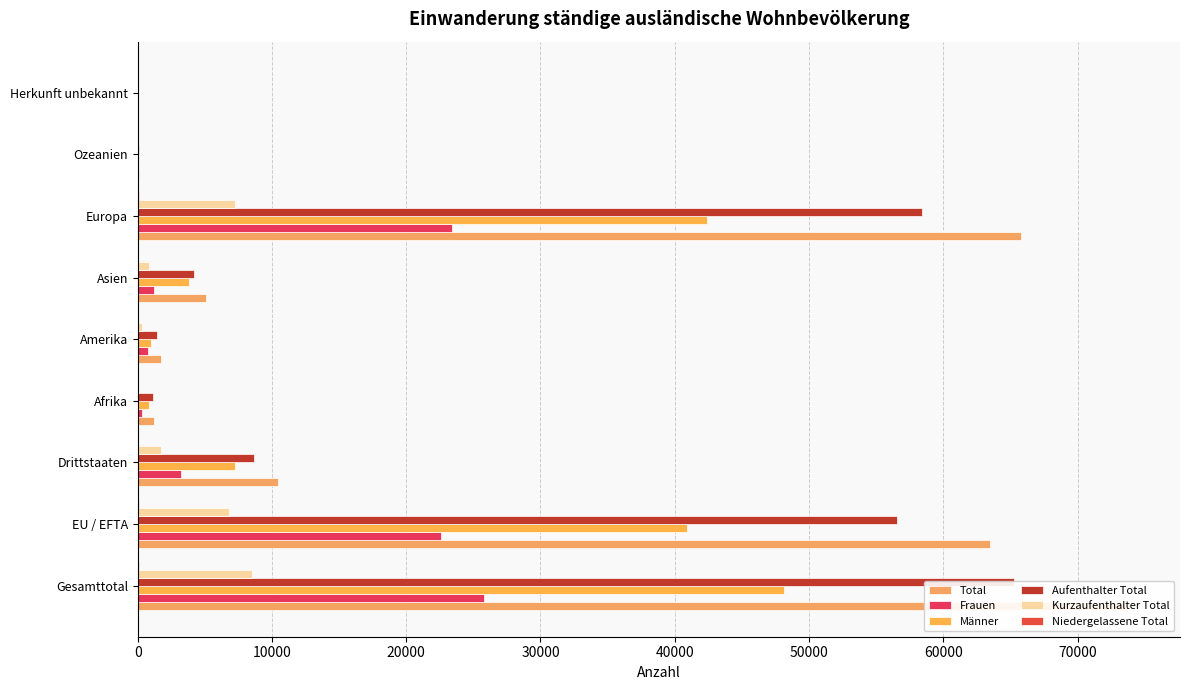

What is the value of the Männer bar at the 9th from the left?

17